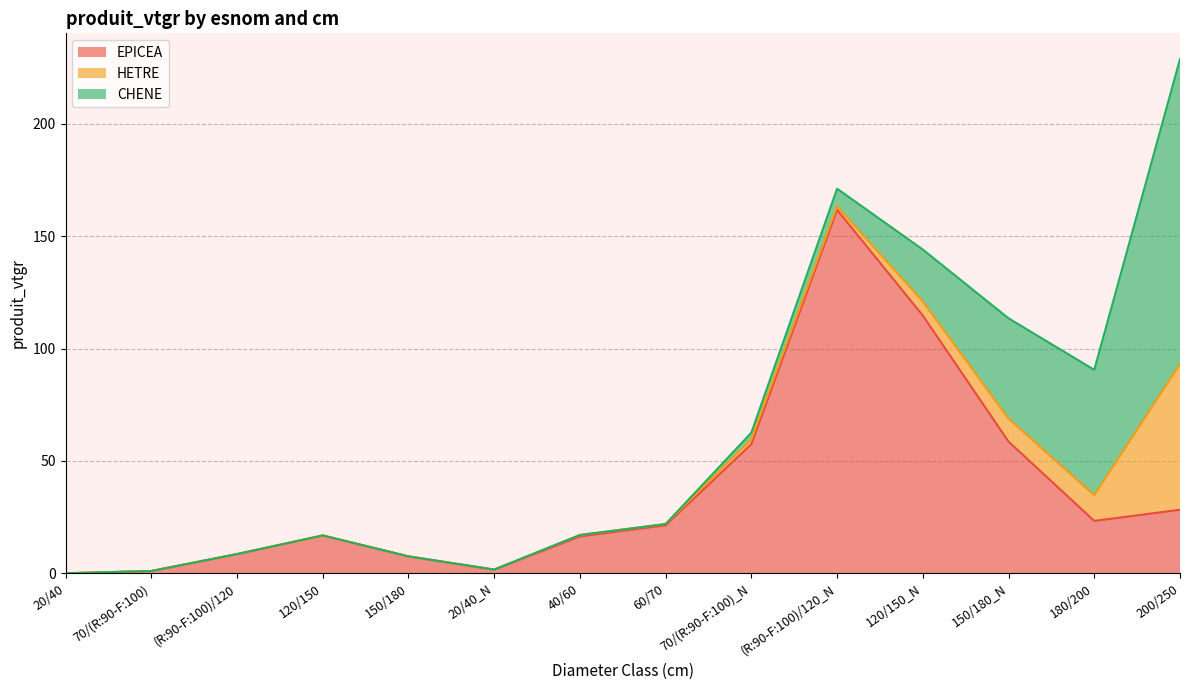

What is the sum of all EPICEA values?

517.4